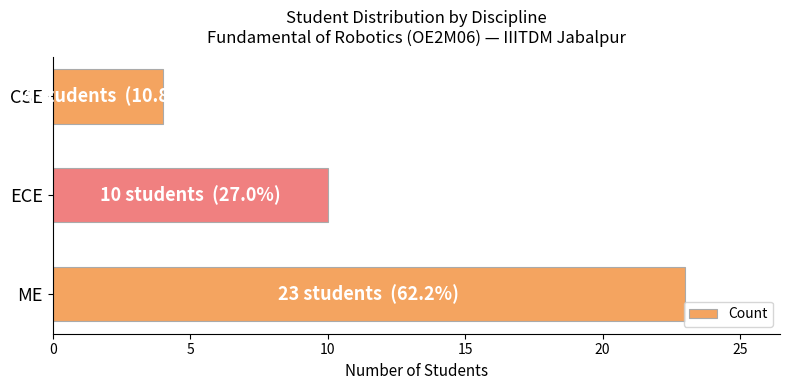

True or false: the data shows 10 at ECE.

True